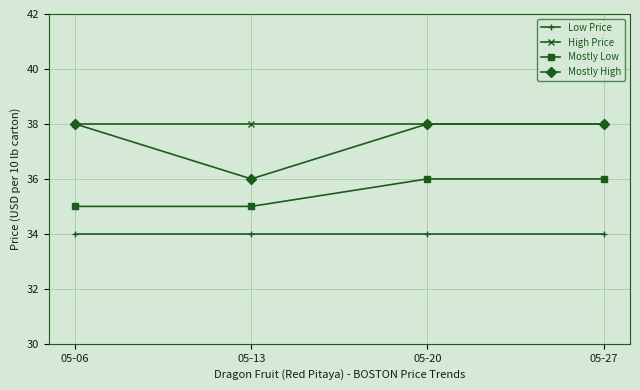

The Mostly Low series shows 24 at 05-13. True or false?

False